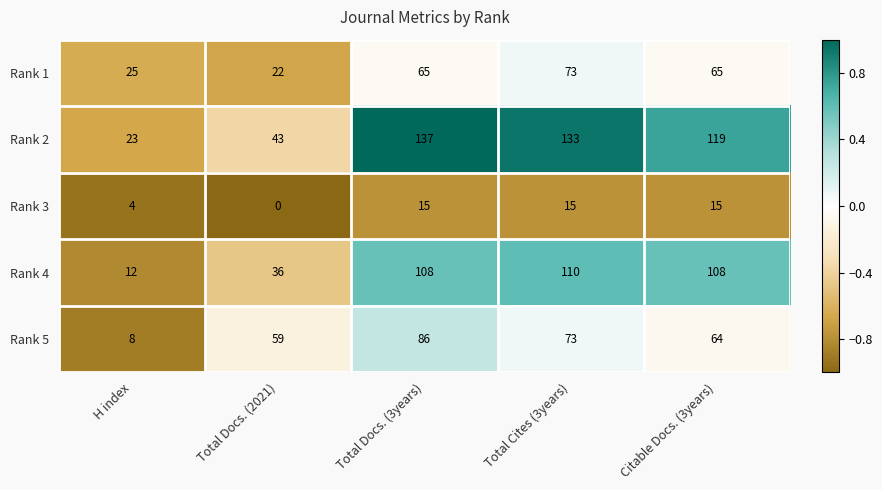

How many data points does each series have?

5